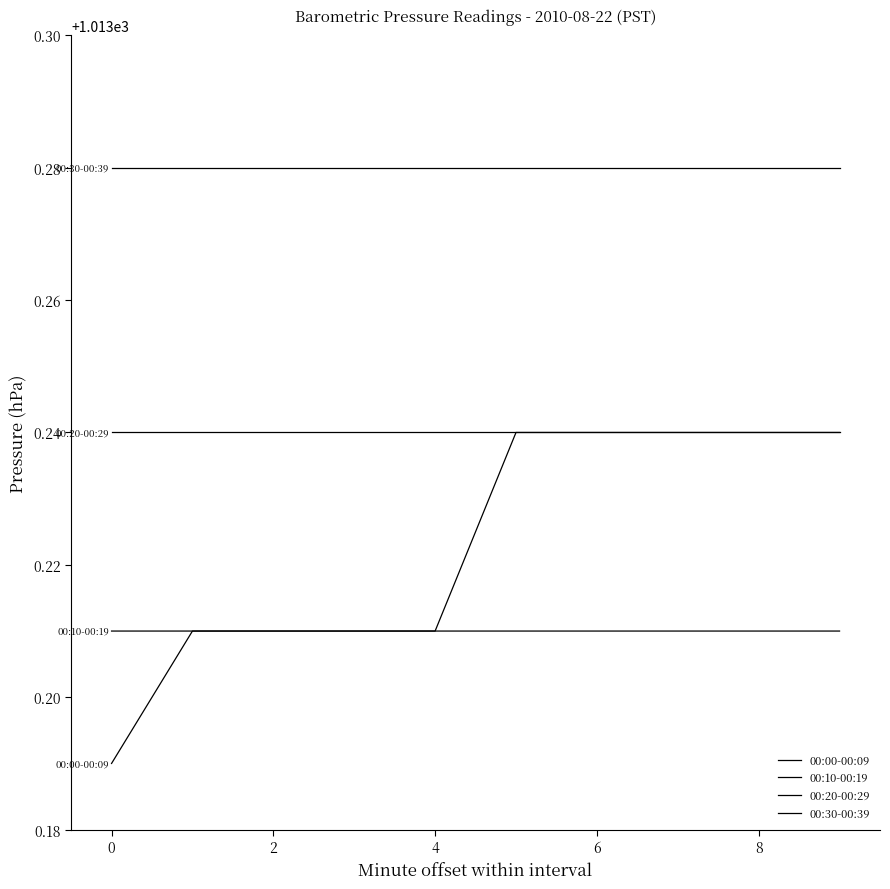

What is the maximum value for 00:10-00:19?

1013.2